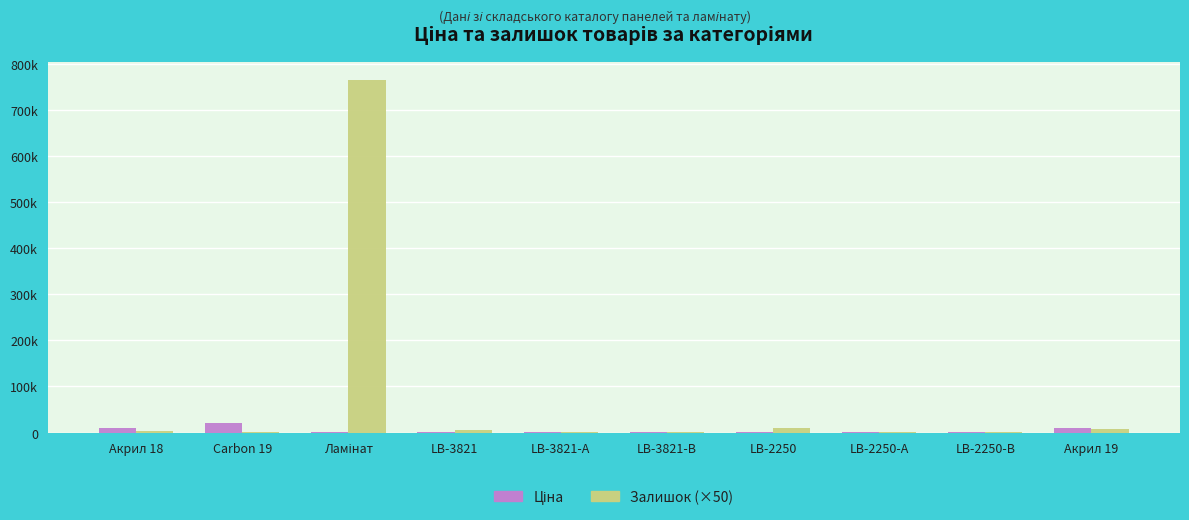

What is the total value across all series at LB-2250?

10684.4